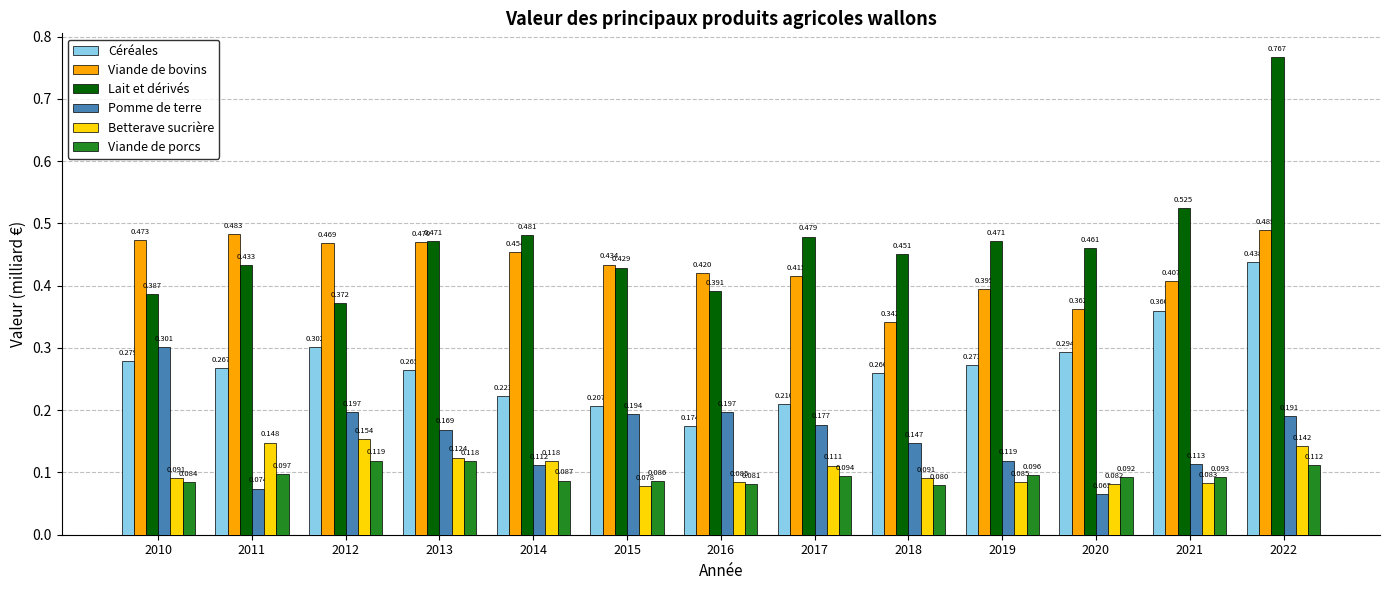

Which category has the lowest value across all series?

2020